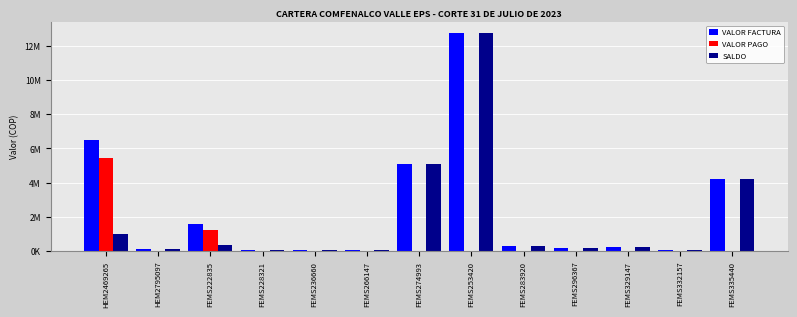

Which has a higher value, FEMS296367 or FEMS335440?

FEMS335440